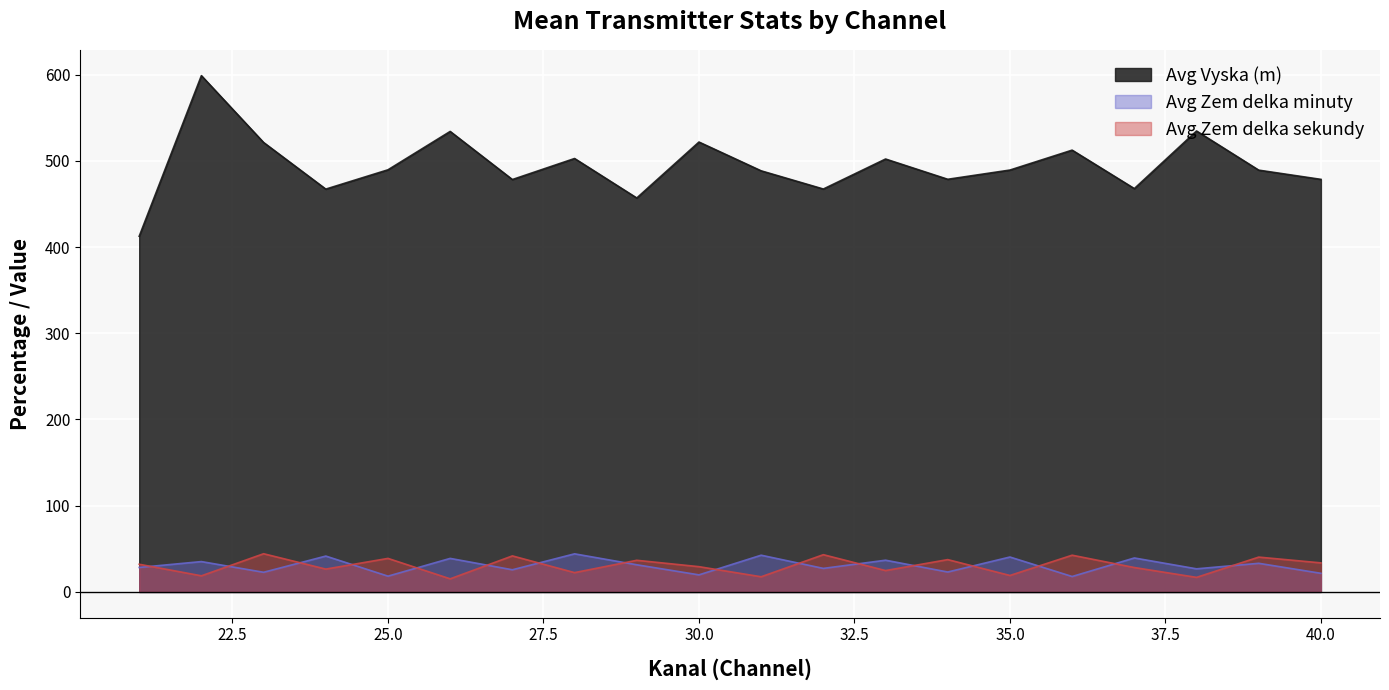

What are all the series names shown in the legend?

Avg Vyska (m), Avg Zem delka minuty, Avg Zem delka sekundy